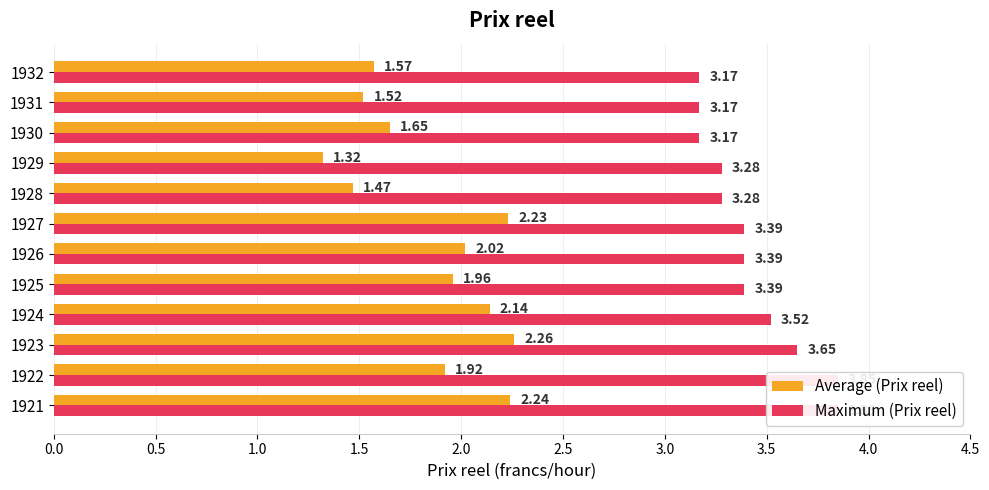

What is the spread (max minus min) of values at 1921?

1.6